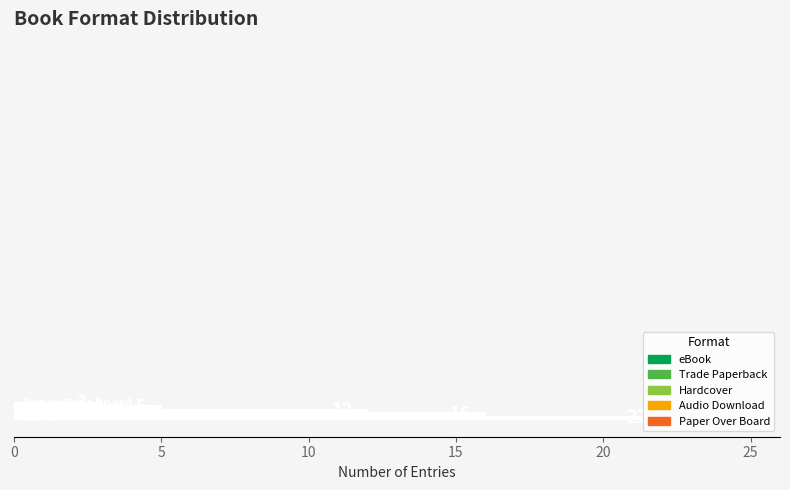

Count the values in the range 5 to 16.

3